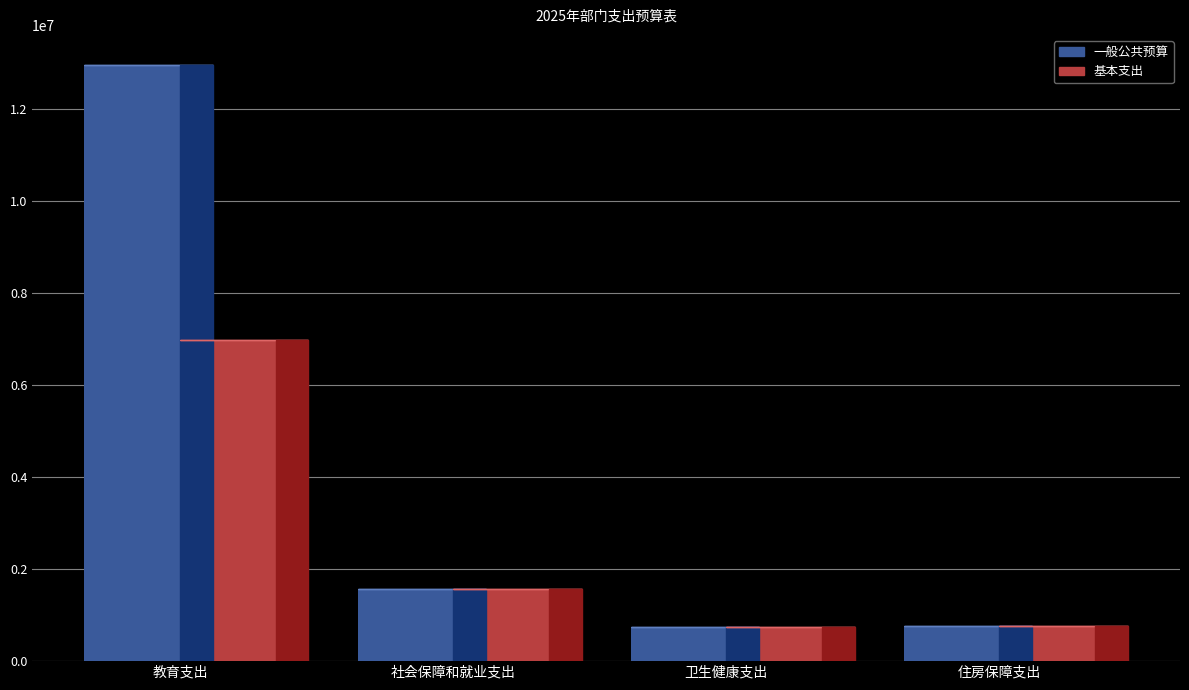

What is the highest value of the 基本支出 series?

6973662.3